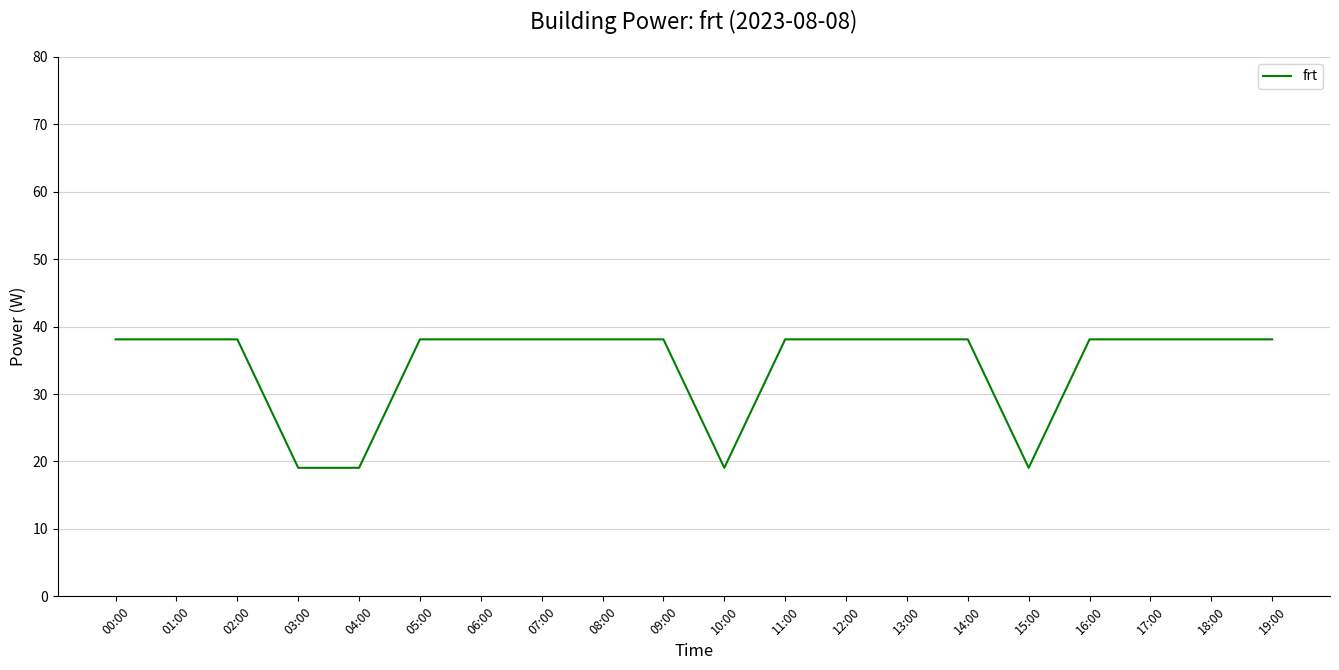

What is the smallest value displayed?

19.1